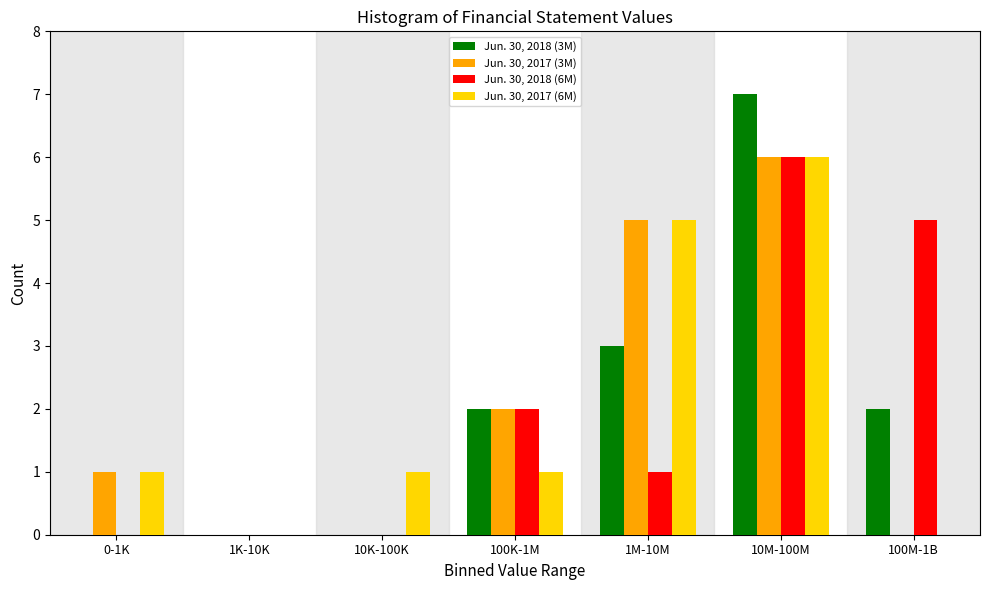

Reading left to right, what are all the values shown in this chart?

Jun. 30, 2018 (3M): 0-1K=0	1K-10K=0	10K-100K=0	100K-1M=2	1M-10M=3	10M-100M=7	100M-1B=2
Jun. 30, 2017 (3M): 0-1K=1	1K-10K=0	10K-100K=0	100K-1M=2	1M-10M=5	10M-100M=6	100M-1B=0
Jun. 30, 2018 (6M): 0-1K=0	1K-10K=0	10K-100K=0	100K-1M=2	1M-10M=1	10M-100M=6	100M-1B=5
Jun. 30, 2017 (6M): 0-1K=1	1K-10K=0	10K-100K=1	100K-1M=1	1M-10M=5	10M-100M=6	100M-1B=0